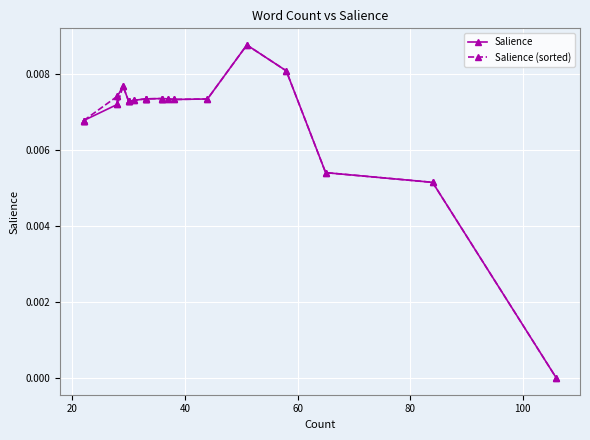

Does the chart display data point markers on the line(s)?

Yes